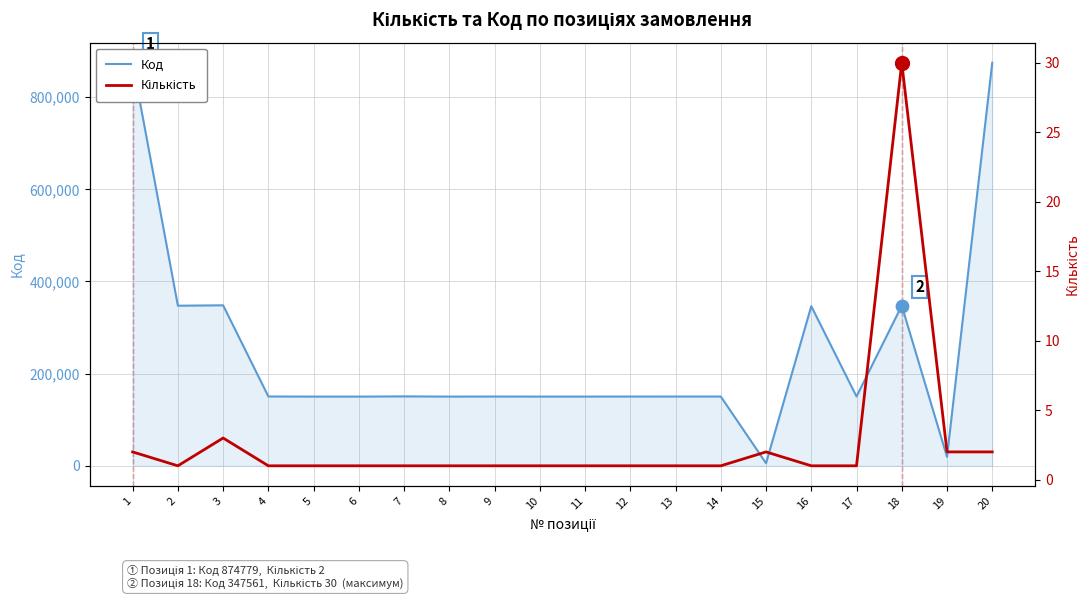

Which series has the widest spread of Y values?

Код